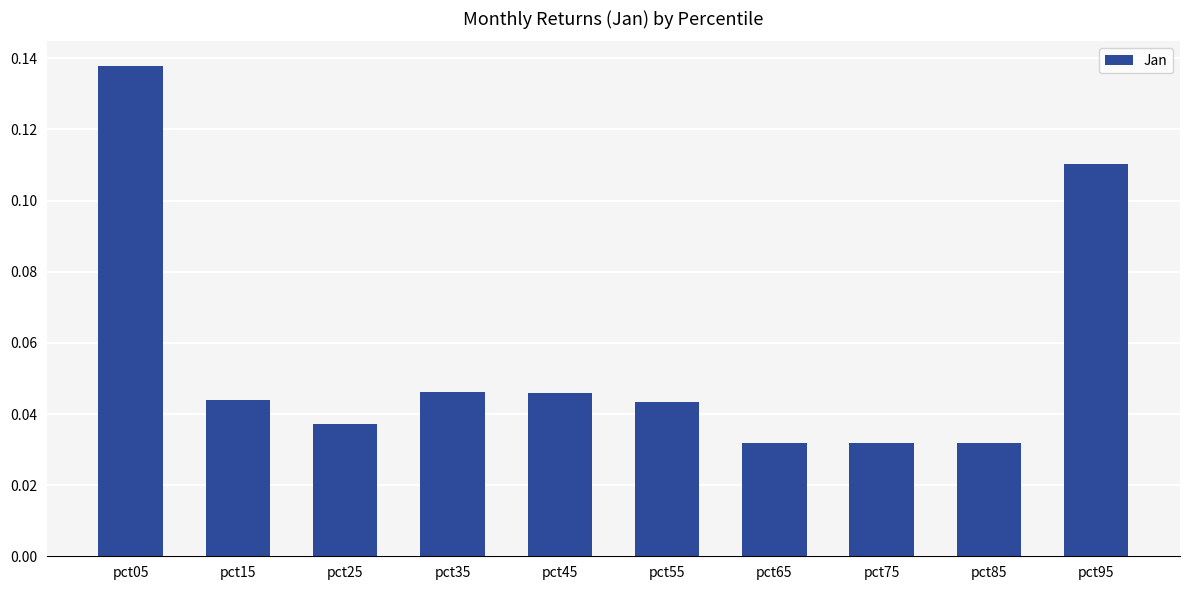

What is the sum of all values?

0.6